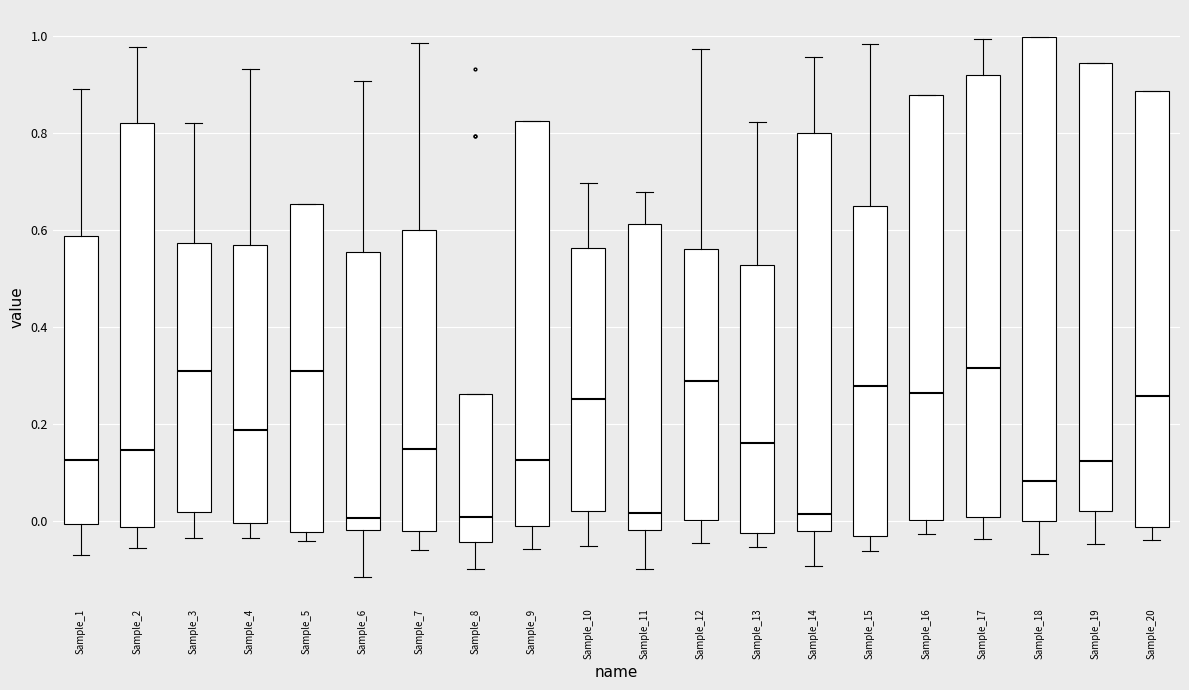

Which box is the tallest, from its lower edge to its upper edge?

Sample_18